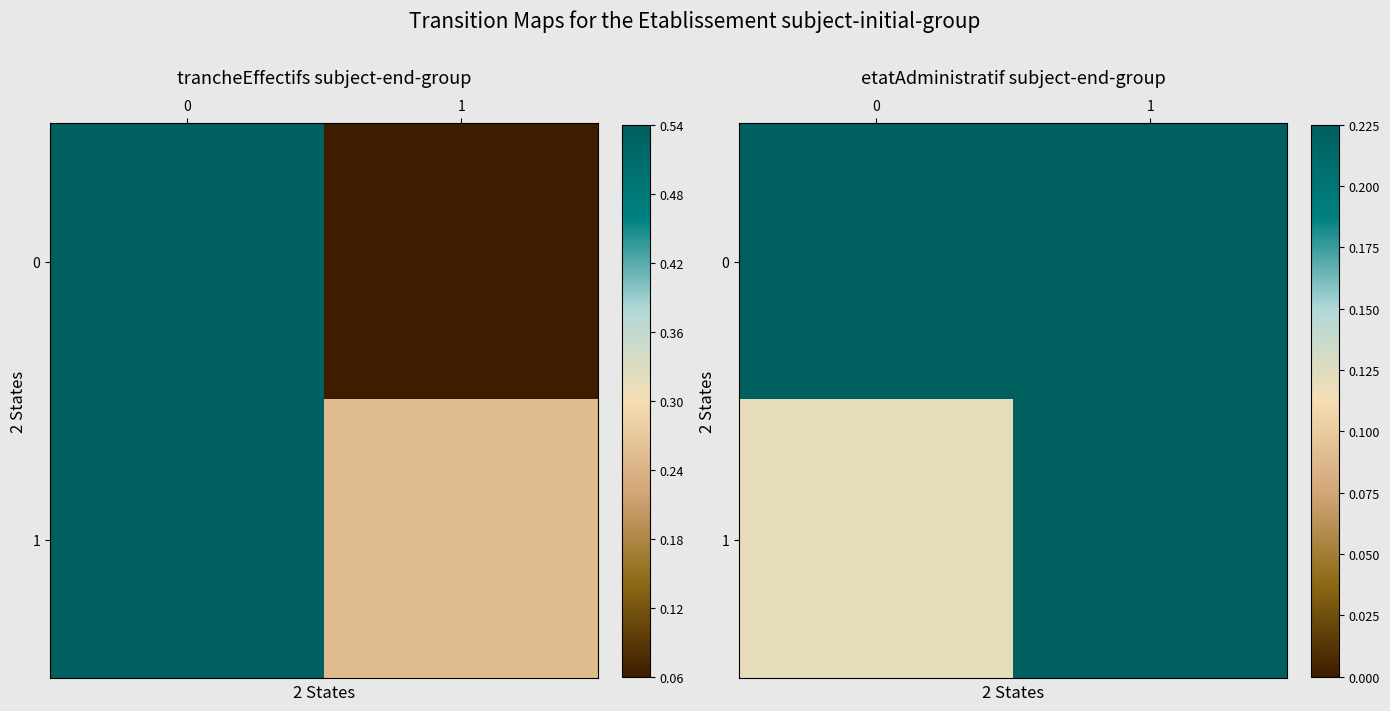

Which series changed the most between 0 and 1?

1